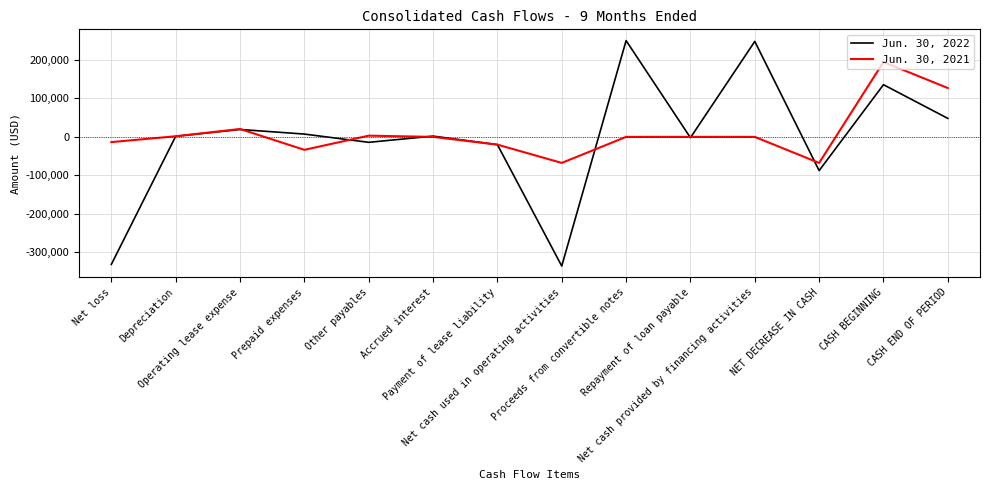

What is the maximum value shown in the chart?

250000